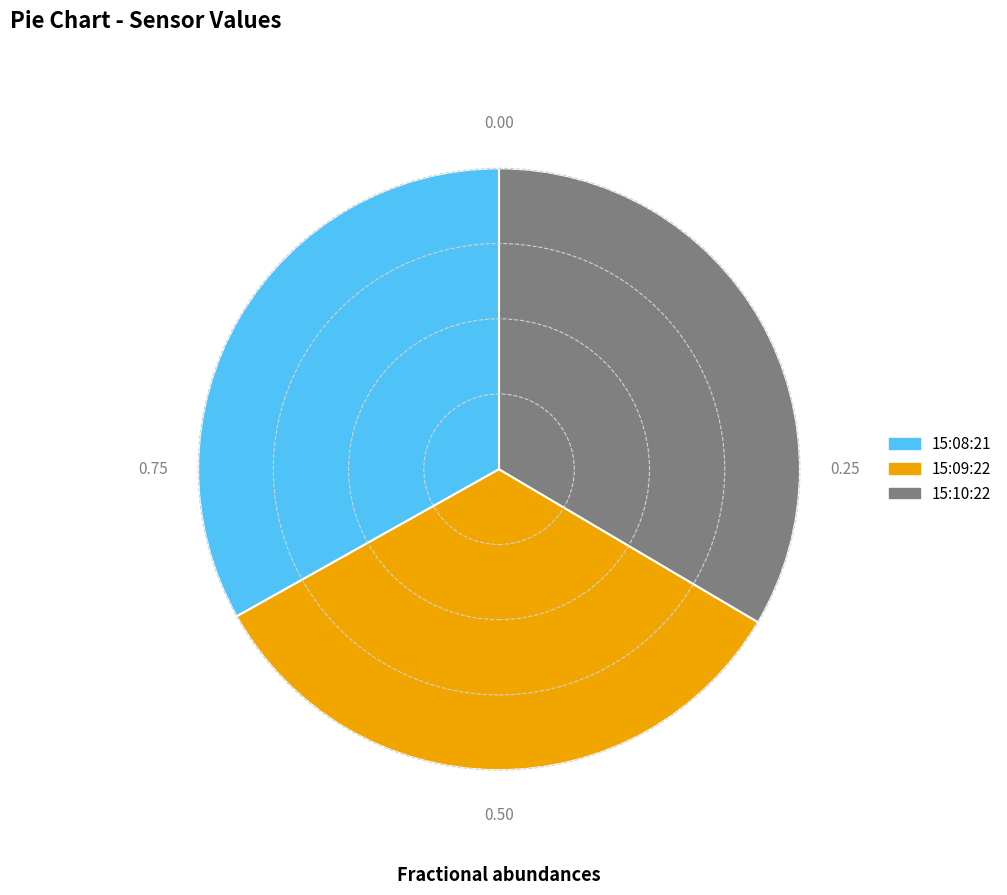

Combined, do 15:10:22 and 15:08:21 account for over 50%?

Yes